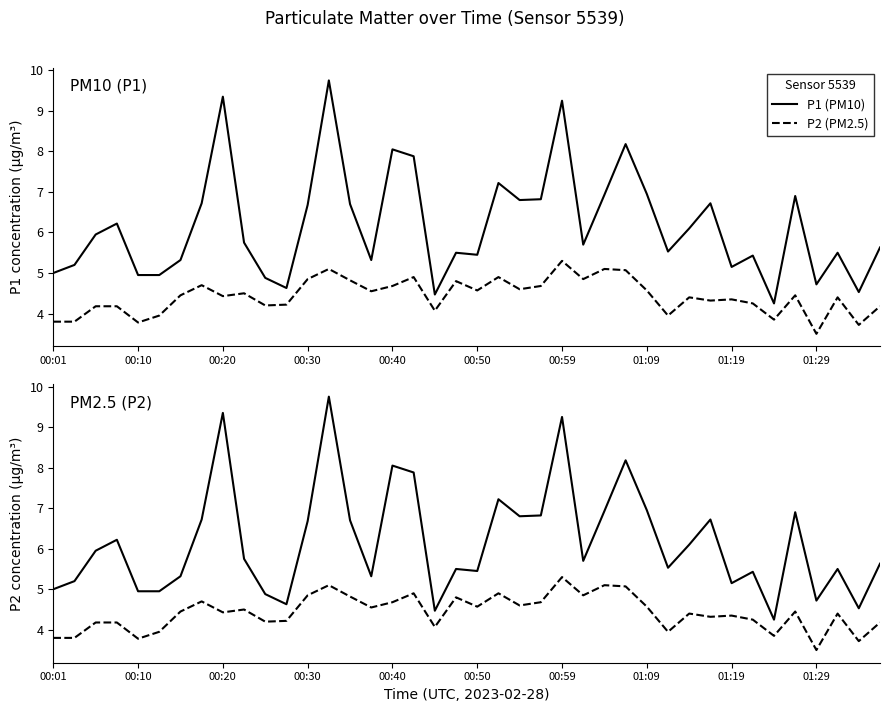

Which category has the lowest value in the P1 series?

34